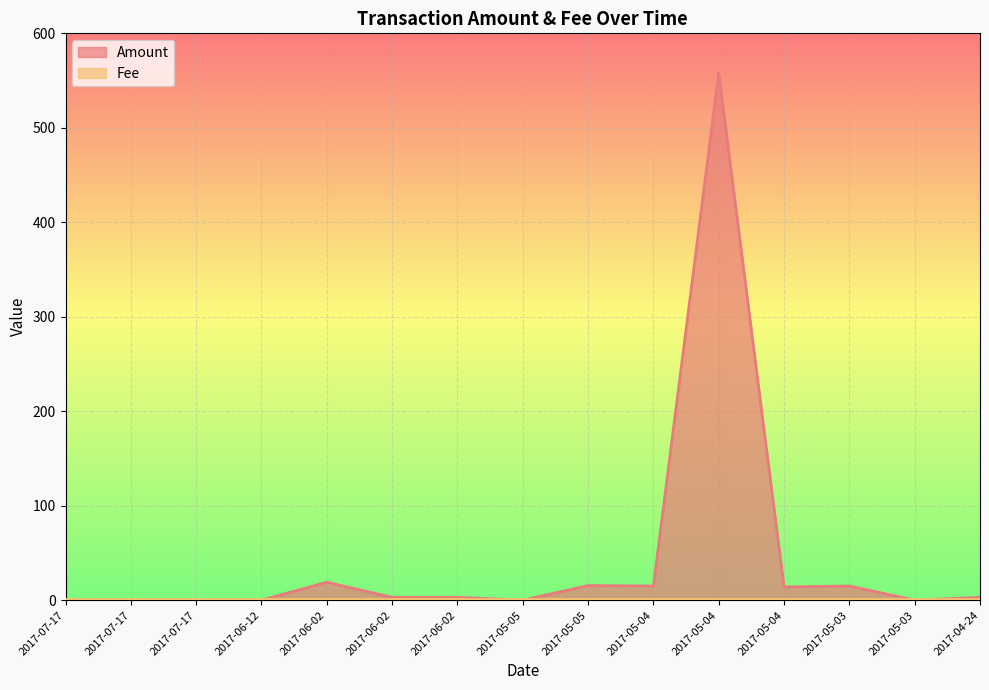

What is the approximate value at 2017-06-02?

3.0